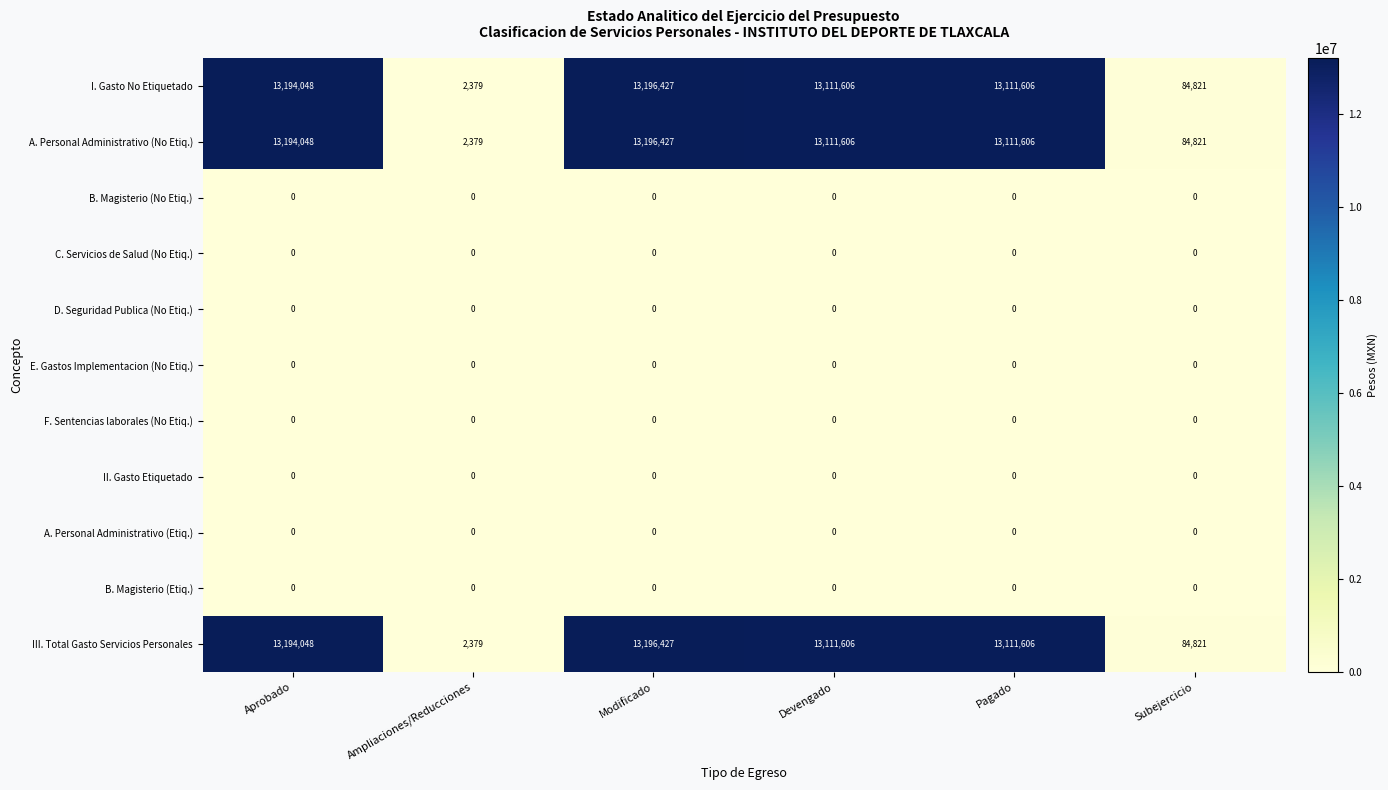

How many data points does each series have?

6